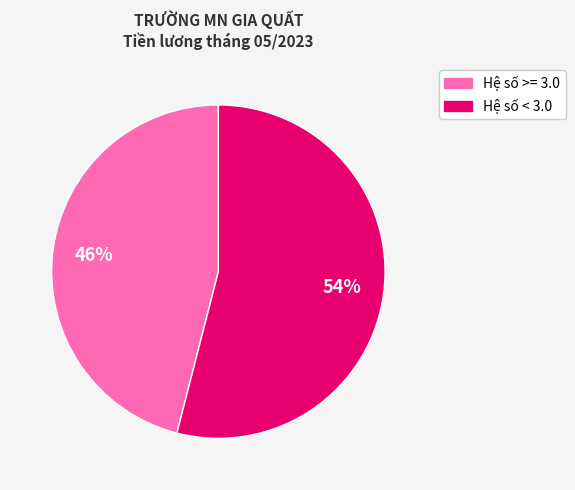

Does any single category account for the majority?

Yes